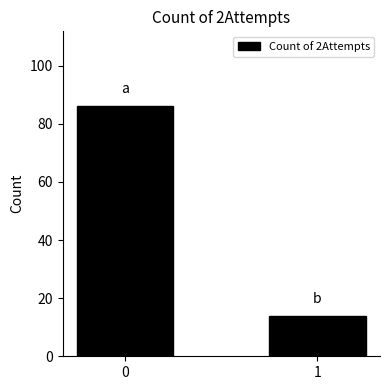

The value at 0 is 29. True or false?

False